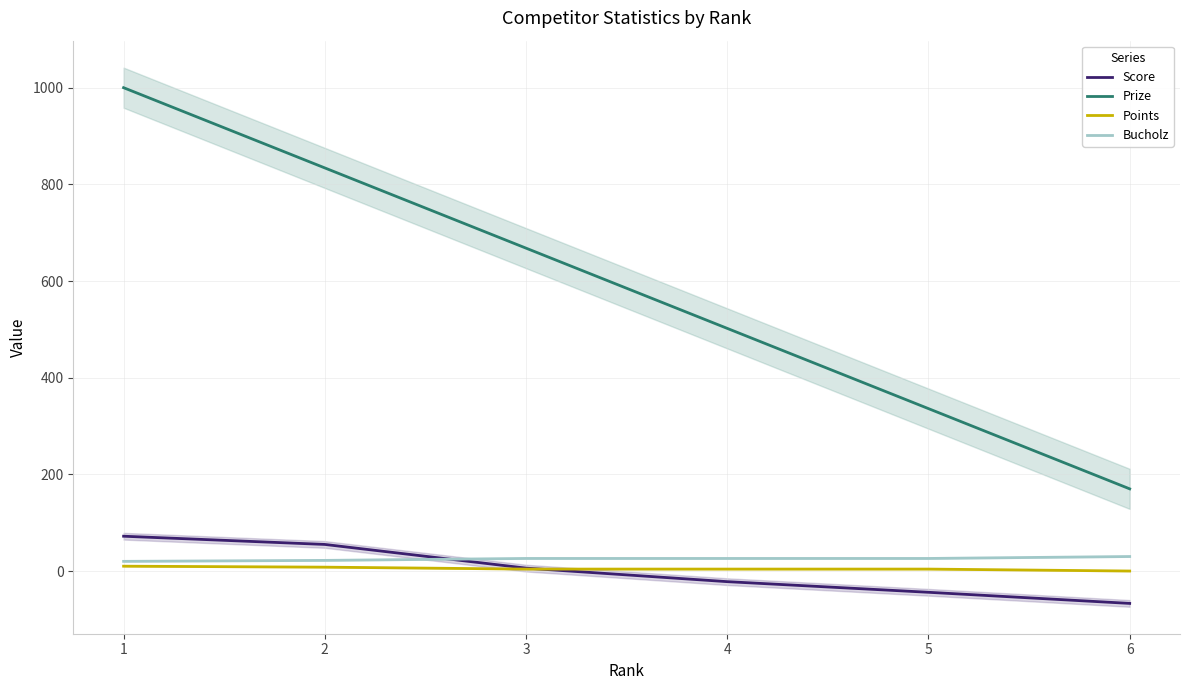

Which series has the largest total across all categories?

Prize